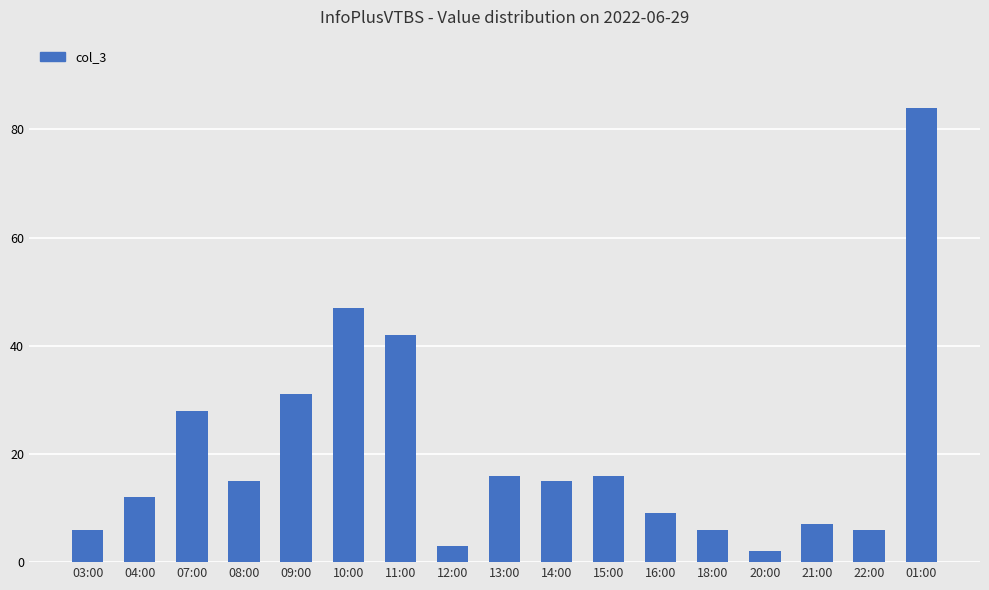

What is the sum of the values at 18:00 and 11:00?

48